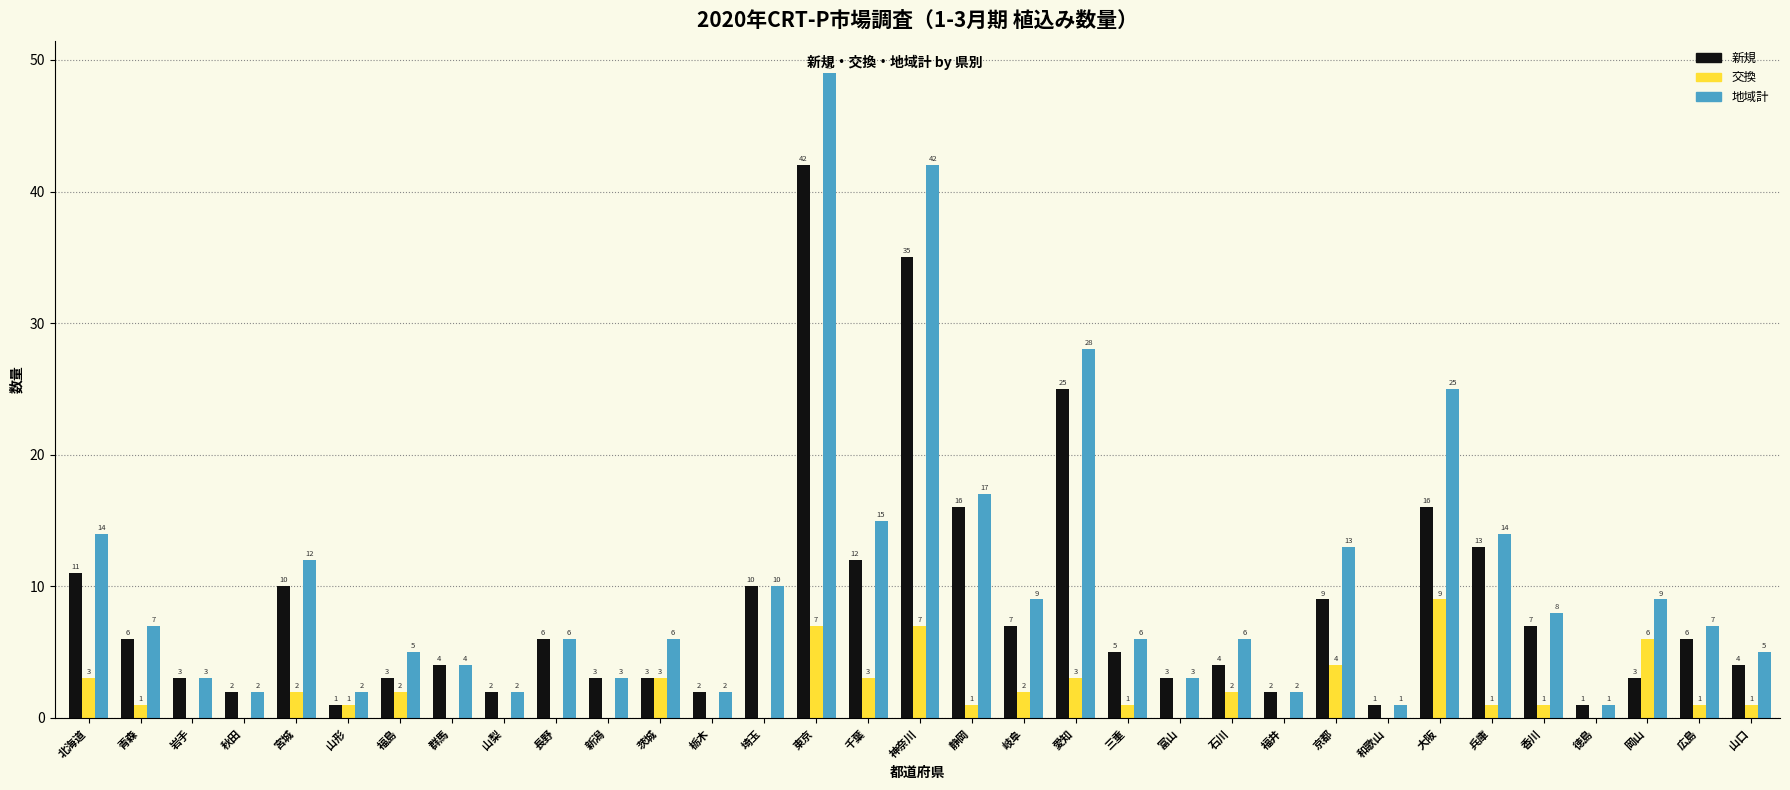

What is the sum of all 新規 values?

277